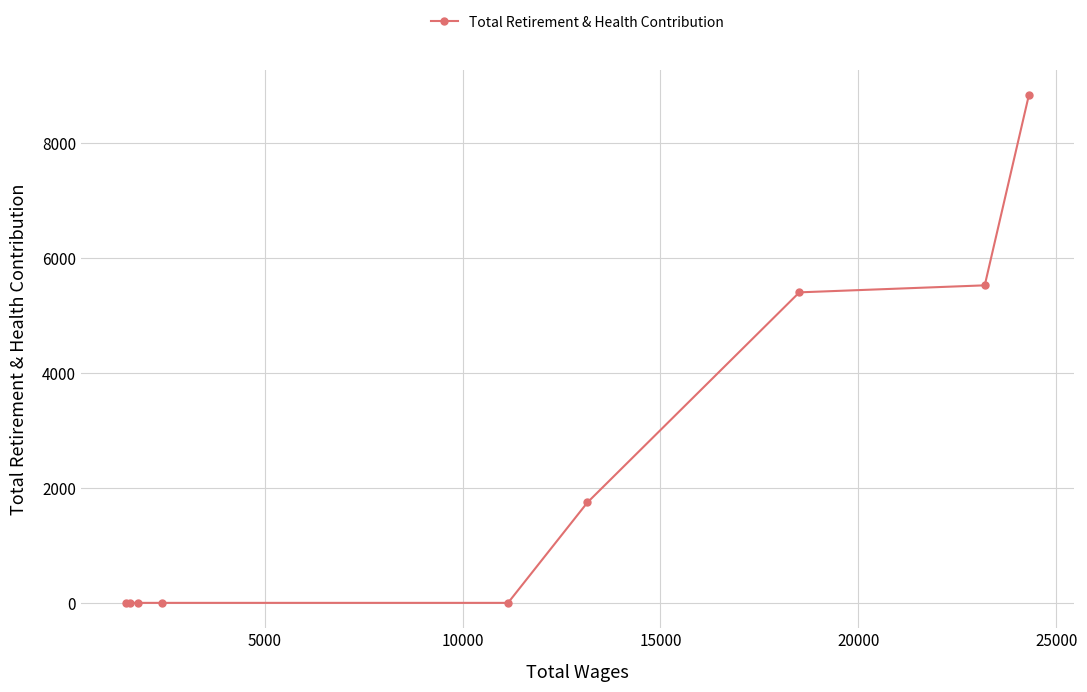

How many positive values are there?

4